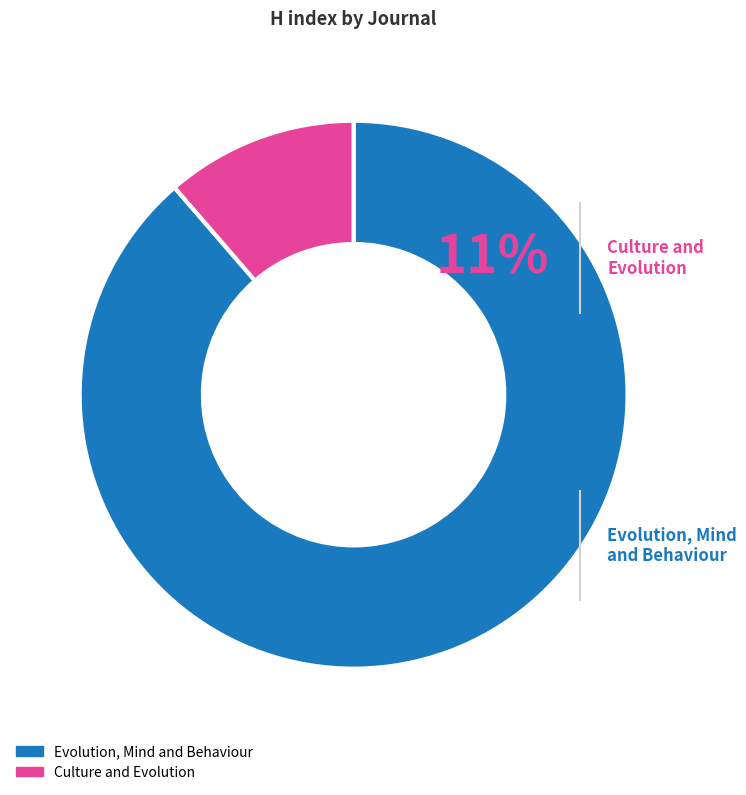

Count the number of slices in the pie.

2